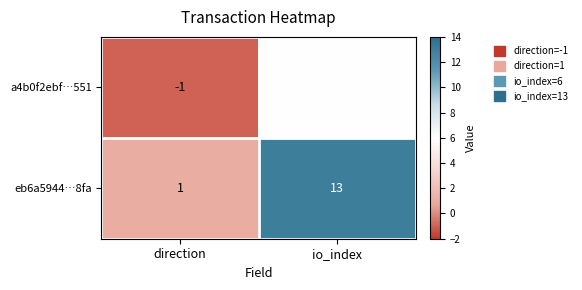

How many values in the eb6a5944…8fa series are below 13?

1